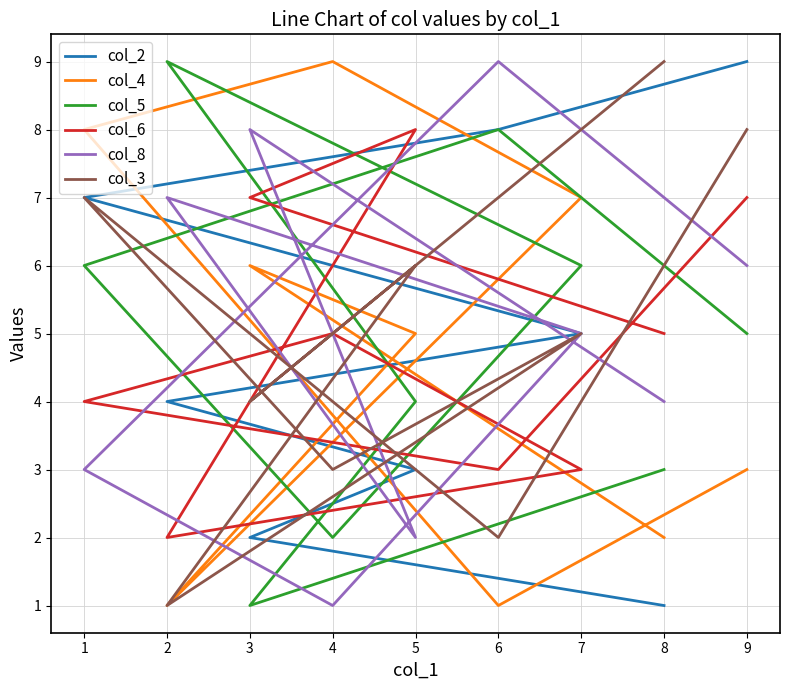

How many values in the col_6 series exceed 5?

3